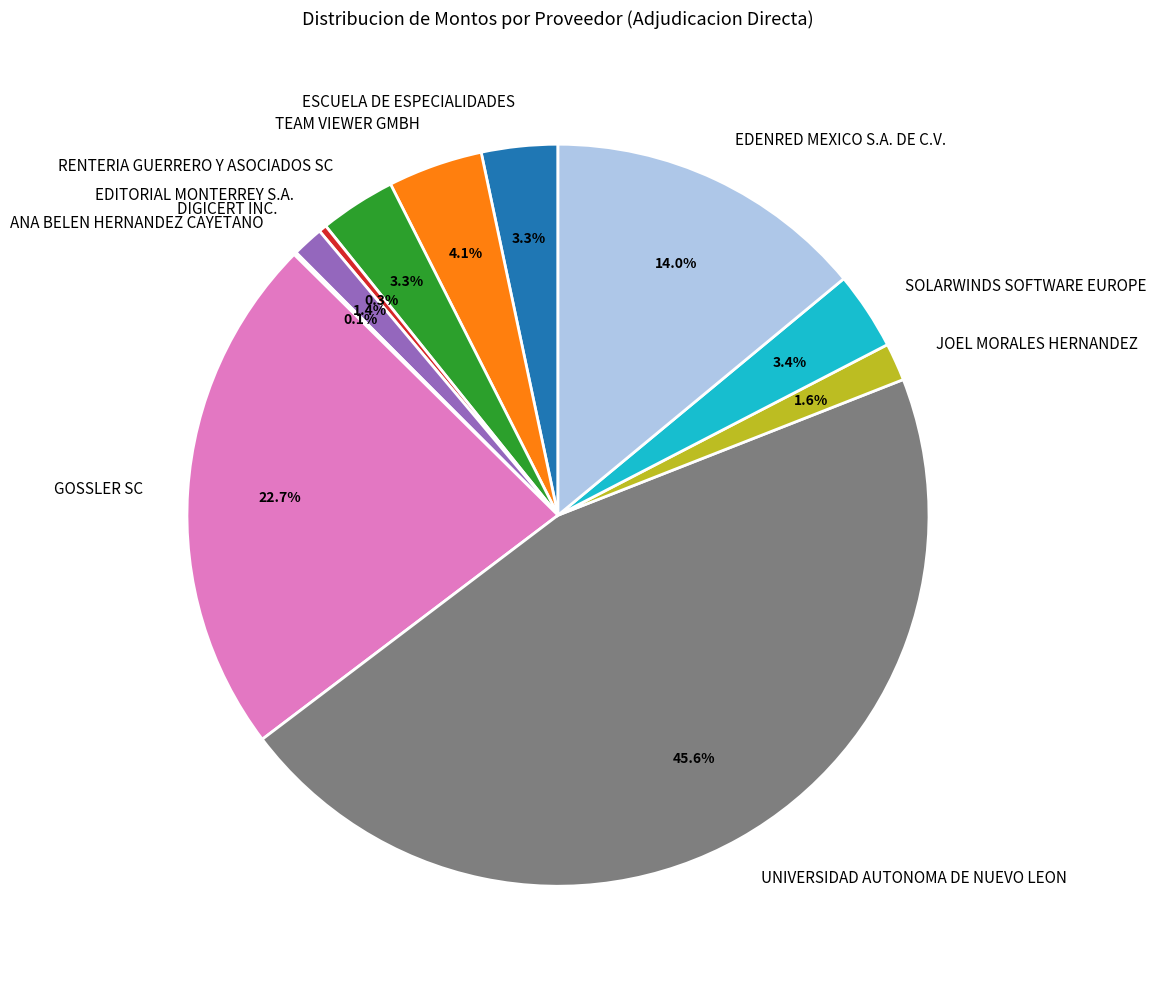

Is there any slice that represents more than half of the pie?

No